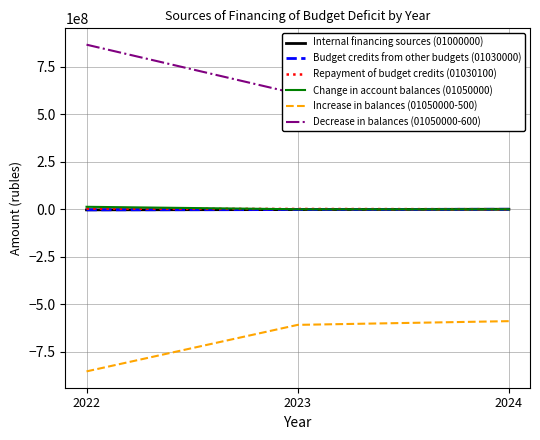

What is the smallest value displayed?

-854052244.4